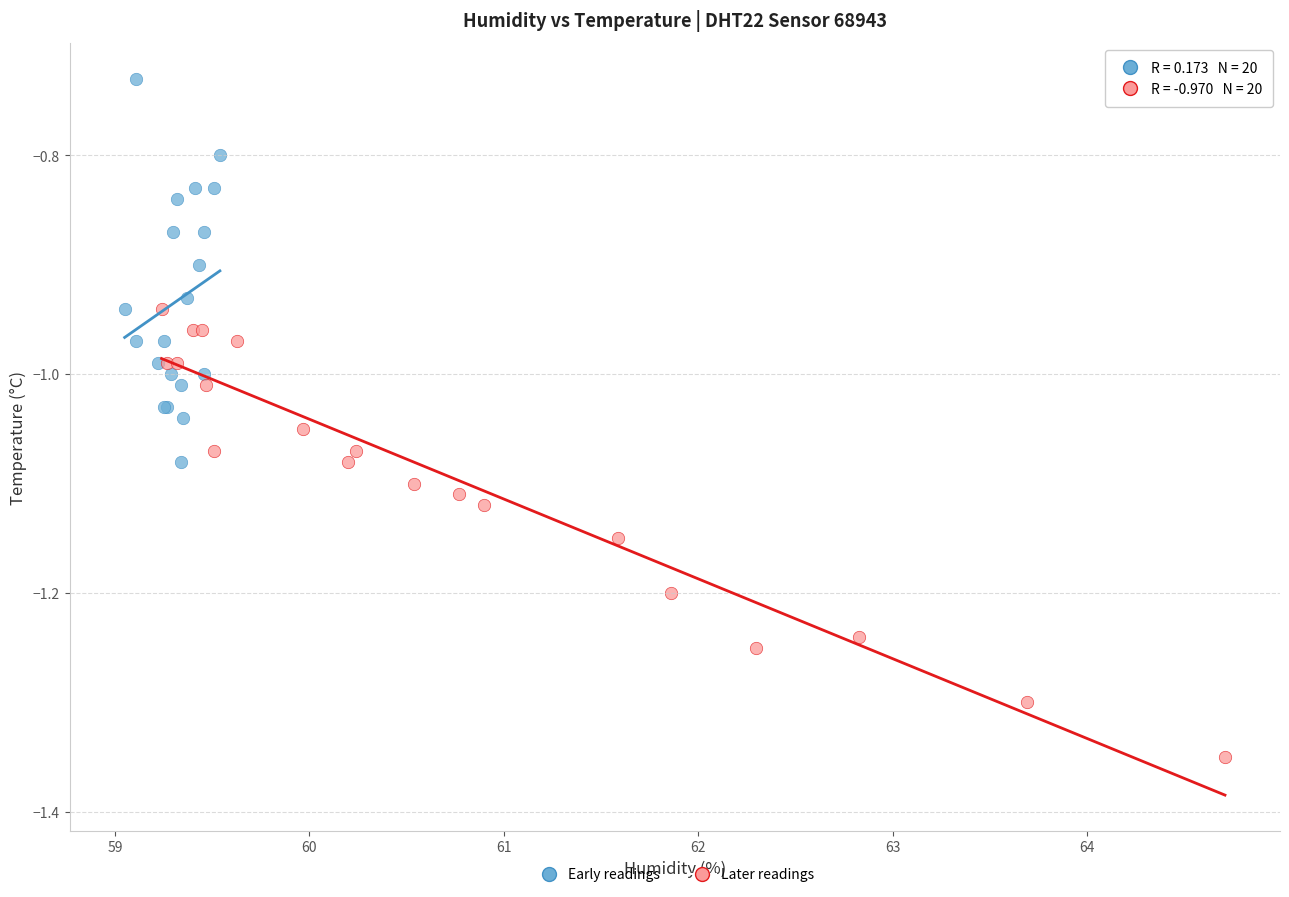

Which series contains the lowest Y value?

Later readings